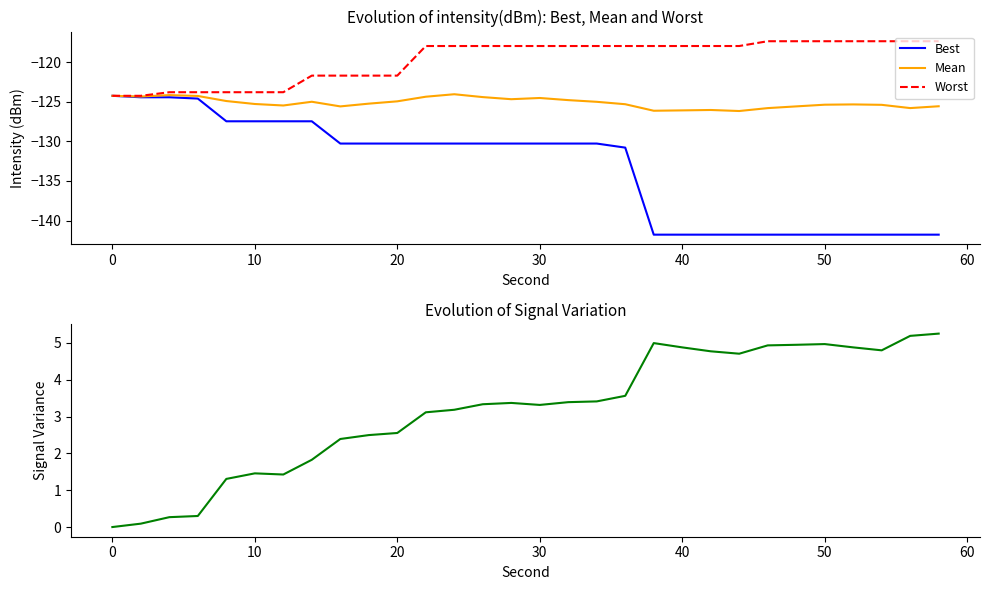

In Mean, how many points are higher than both neighbors (excluding endpoints)?

6